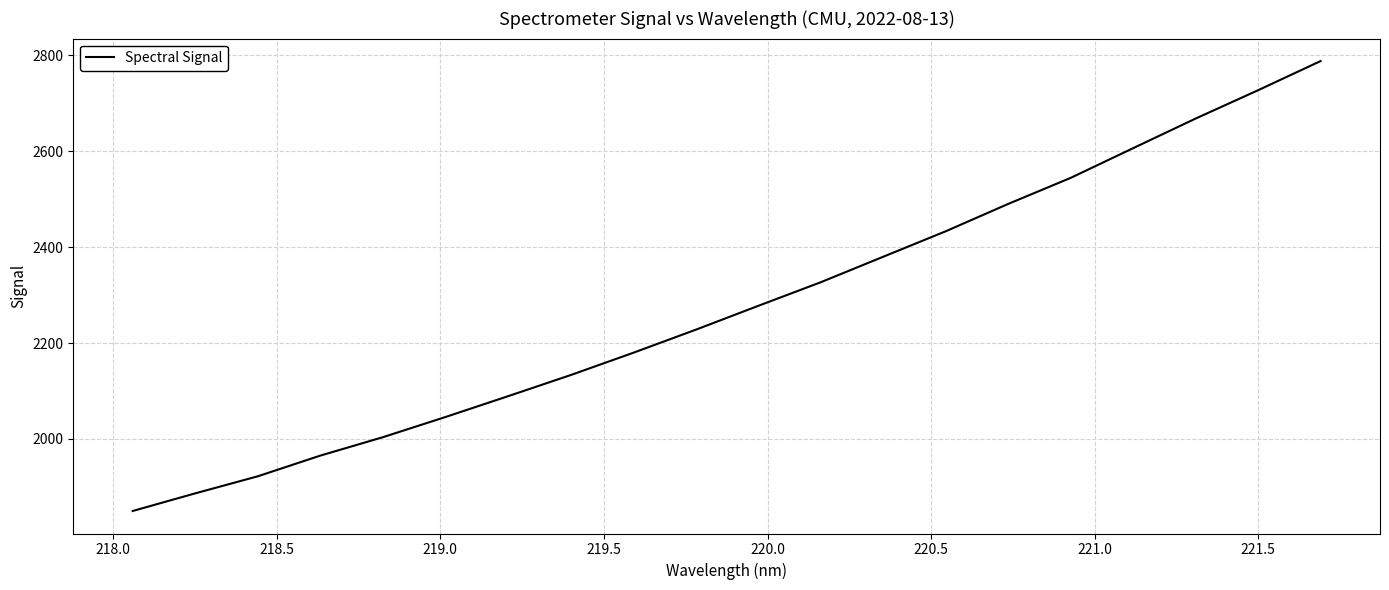

True or false: there are more than 2 points higher than both neighbors.

False